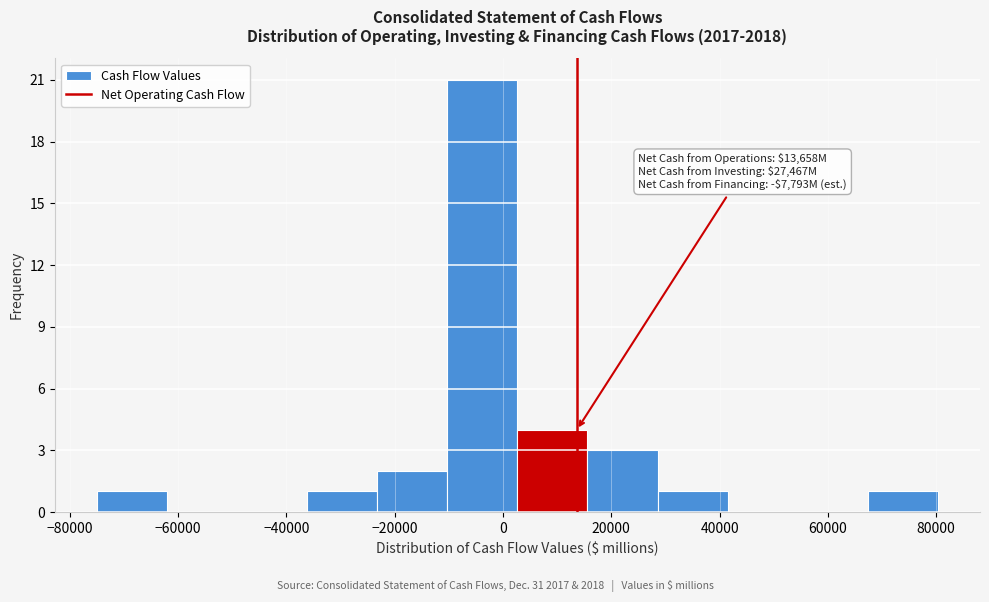

Which range on the x-axis has the tallest bar?

-10000 to 2000